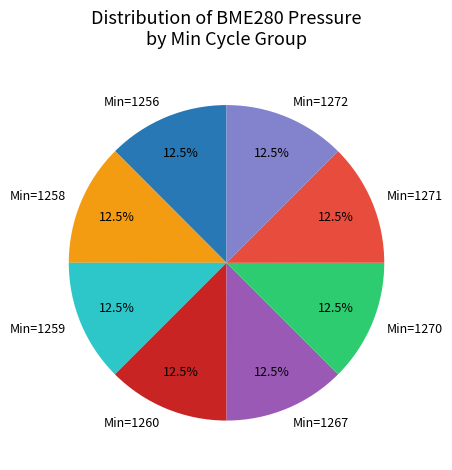

Approximately how many times larger is the value at Min=1258 compared to Min=1259?

1.0